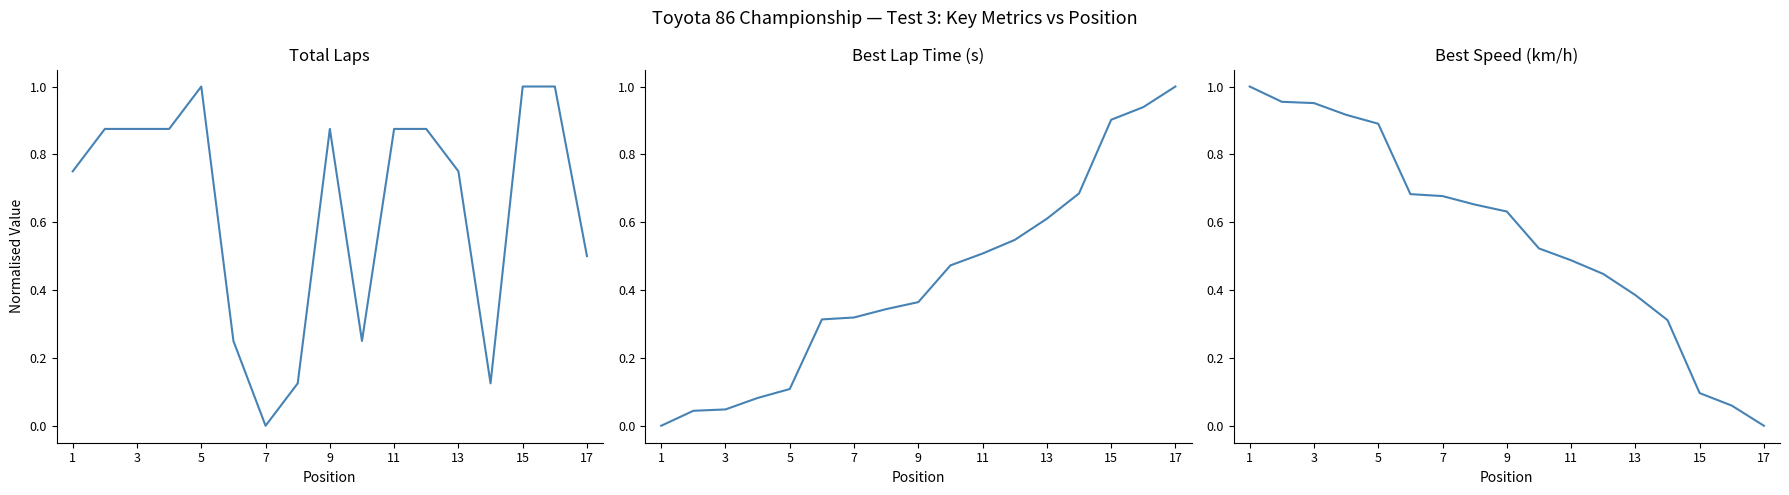

What is the highest value of the Best Lap time series?

1.0